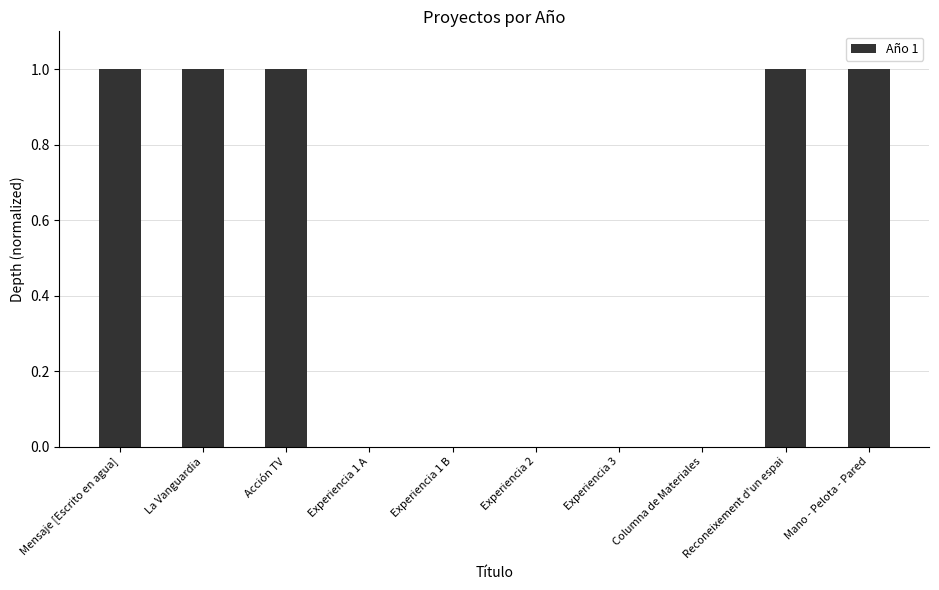

Reading left to right, transcribe all the data shown in this chart.

1	1	1	0	0	0	0	0	1	1